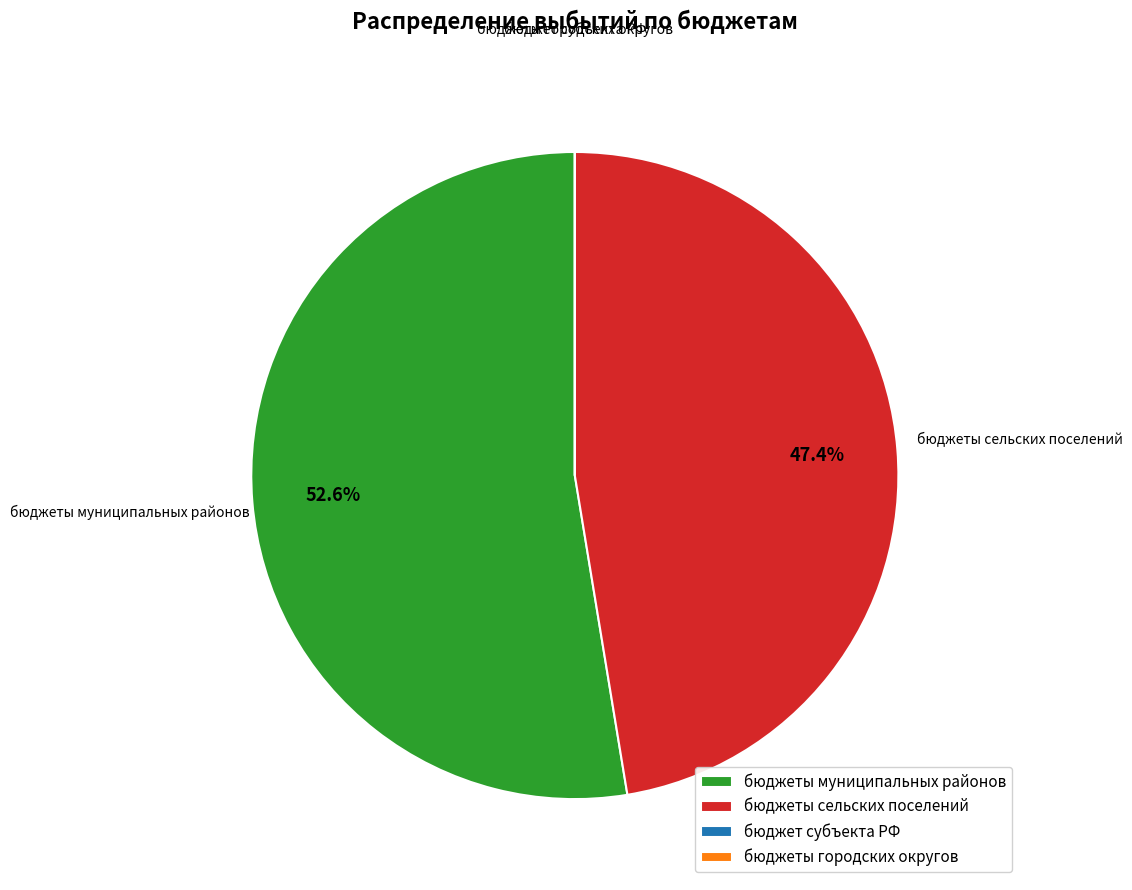

Which category has the biggest portion of the pie?

бюджеты муниципальных районов